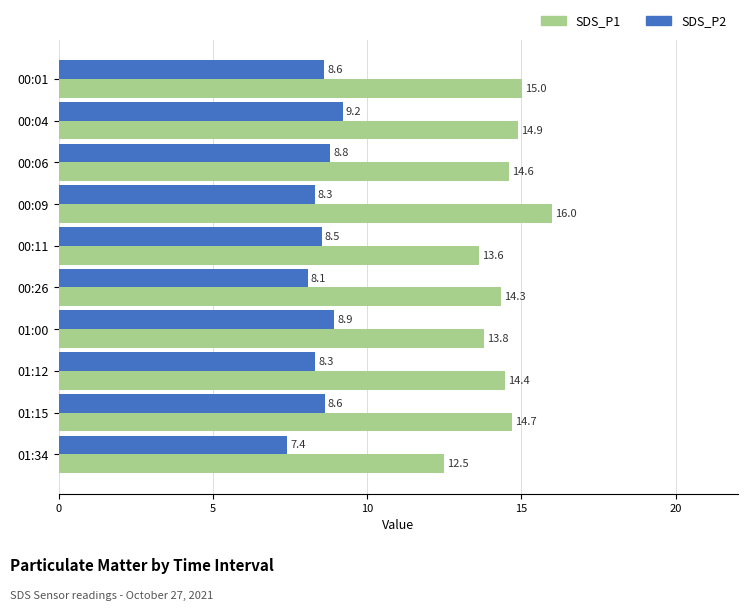

What is the sum of all SDS_P1 values?

143.9